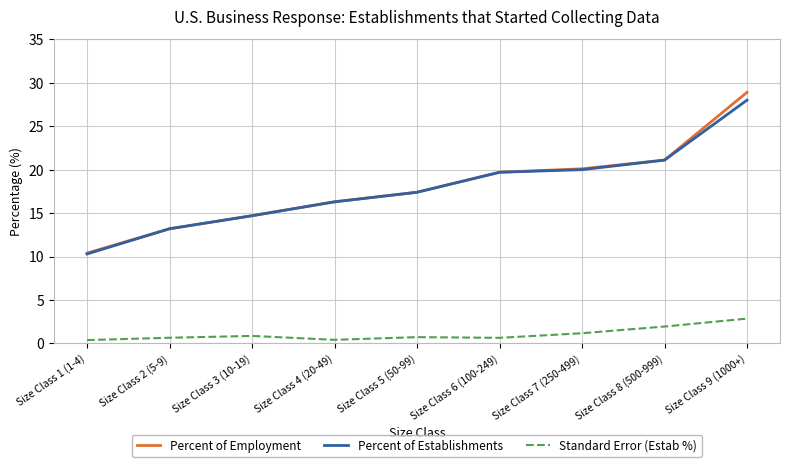

At which label does Standard Error (Estab %) reach its peak?

Size Class 9 (1000+)